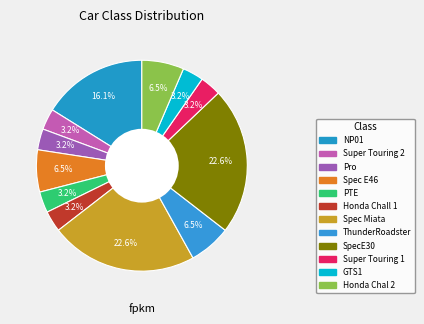

To the nearest percent, what percentage of the pie is Spec Miata?

23%